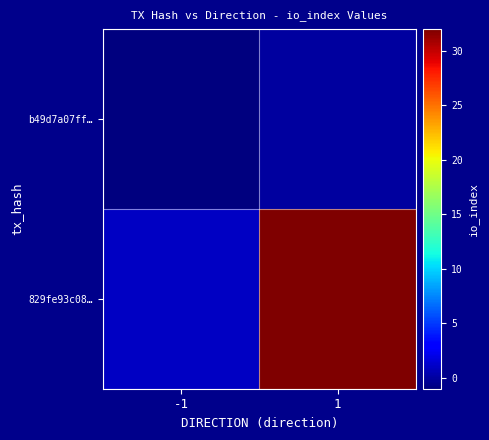

What is the smallest value displayed?

-1